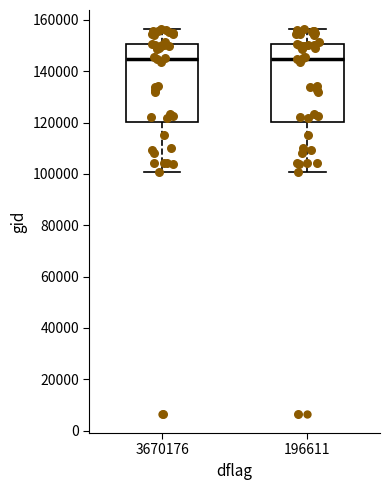

Where does the median line of the box at x = 3670176 sit on the y-axis? The values are not printed on the chart, so give them approximately, as read against the axis.

144000